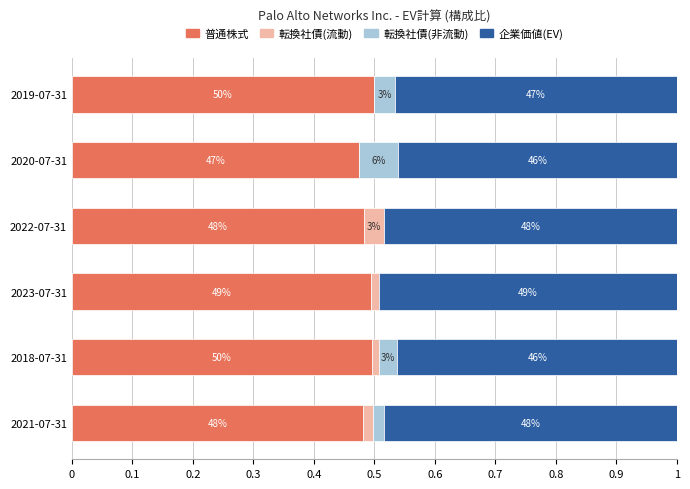

What are all the series names shown in the legend?

普通株式, 転換社債(流動), 転換社債(非流動), 企業価値(EV)